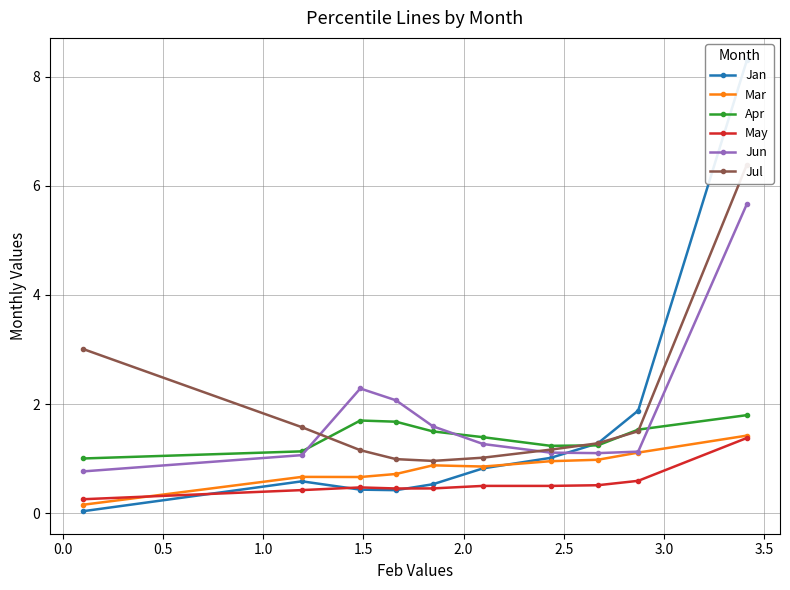

What is the value of the Mar point at the 3rd from the left?

0.7